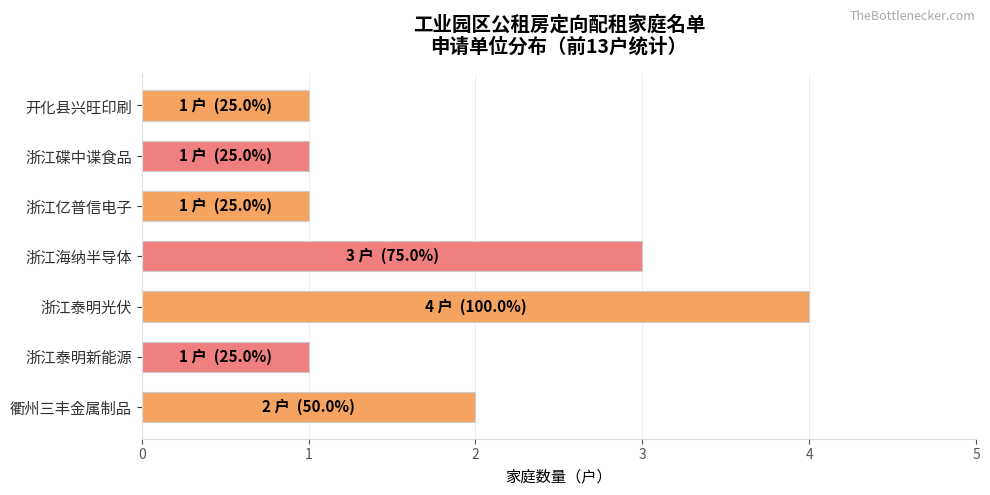

Reading bottom to top, transcribe all the data shown in this chart.

衢州三丰金属制品=2	浙江泰明新能源=1	浙江泰明光伏=4	浙江海纳半导体=3	浙江亿普信电子=1	浙江碟中谍食品=1	开化县兴旺印刷=1